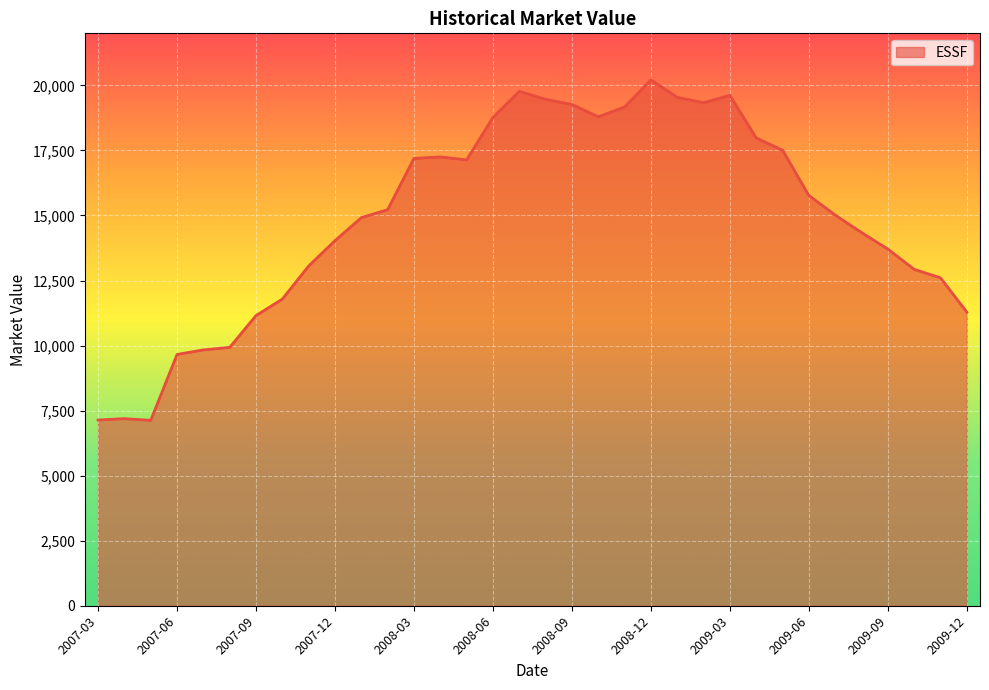

What is the maximum value shown in the chart?

20210.7